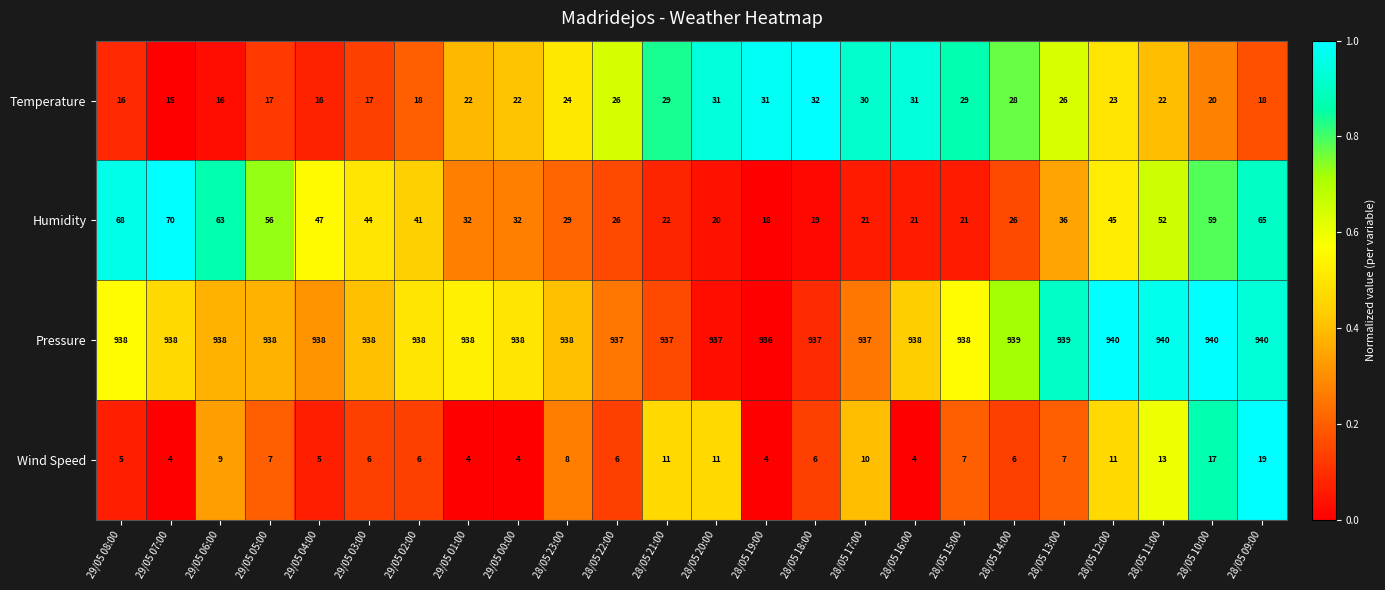

True or false: Wind Speed has a value of 18 at 28/05 12:00.

False